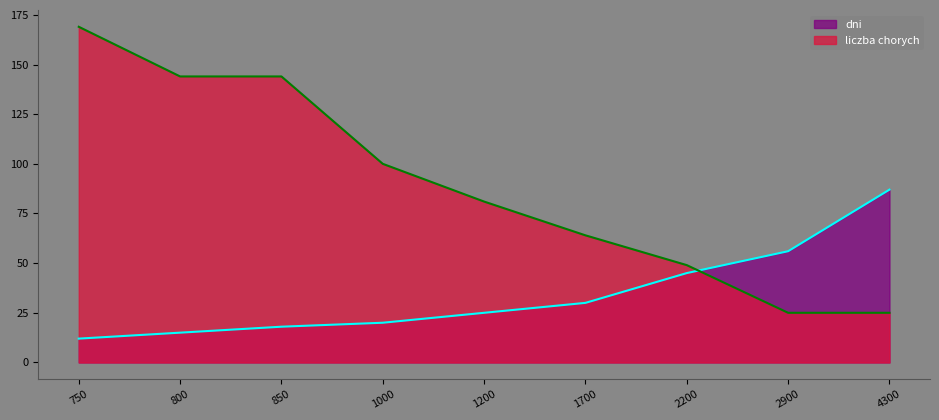

What is the value of the liczba chorych point at the 6th from the left?

64